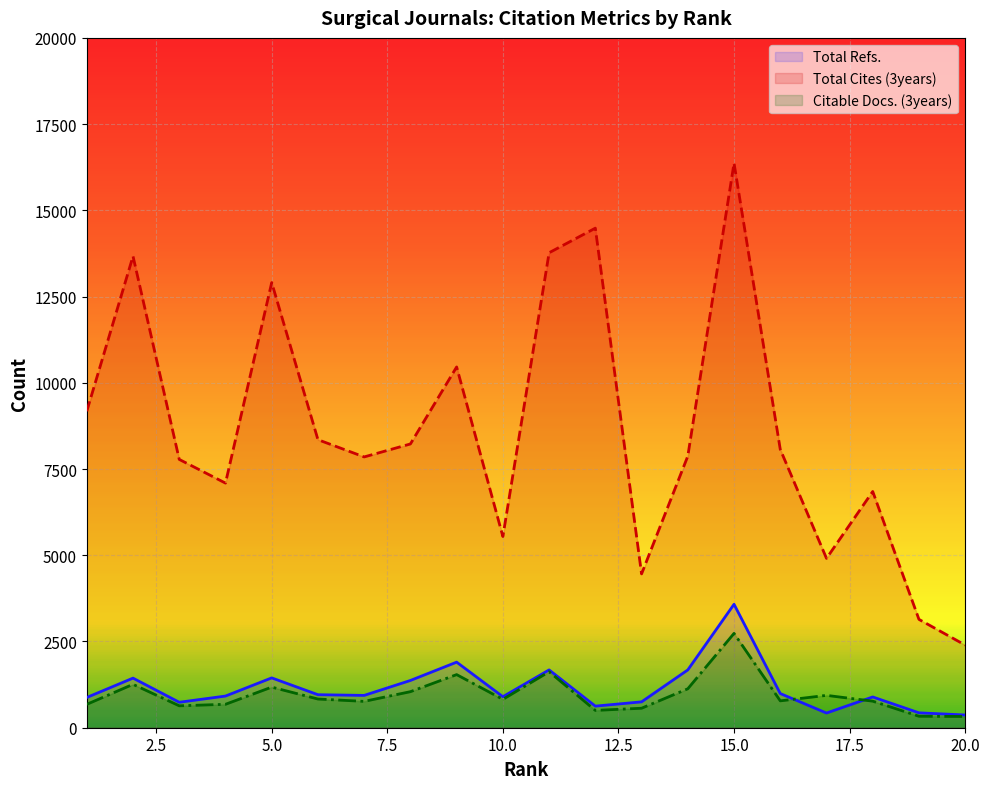

At which category does Total Cites (3years) reach its first local peak?

2